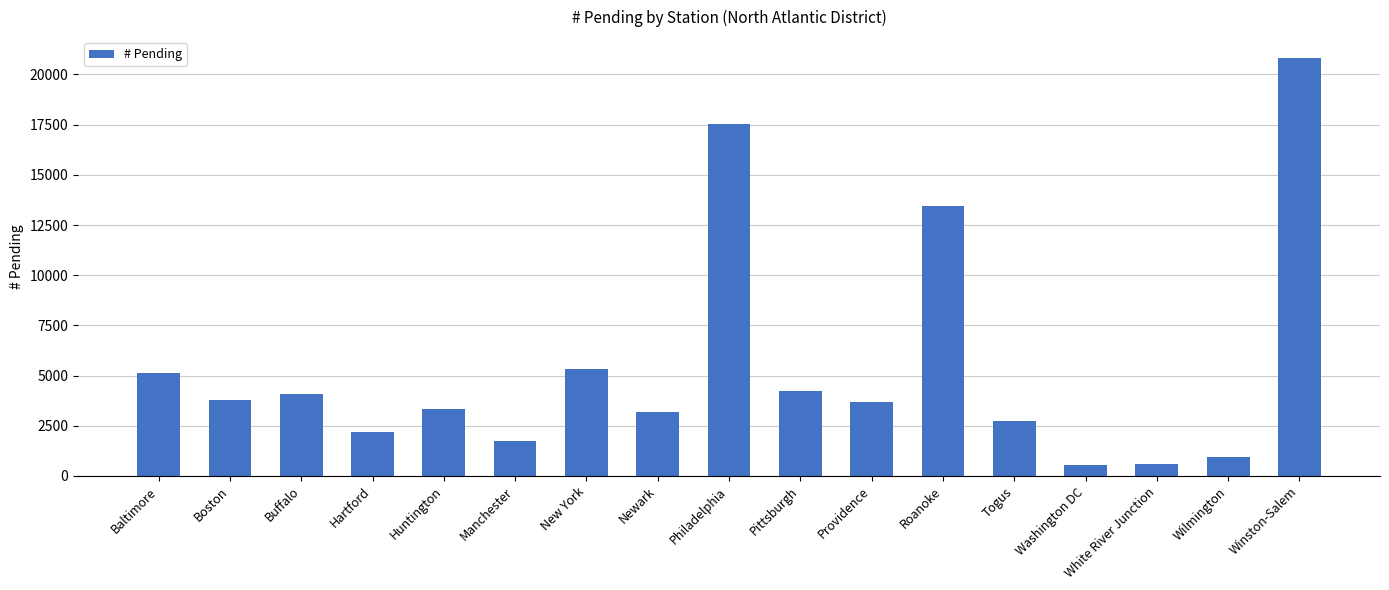

What is the sum of all values?

93261